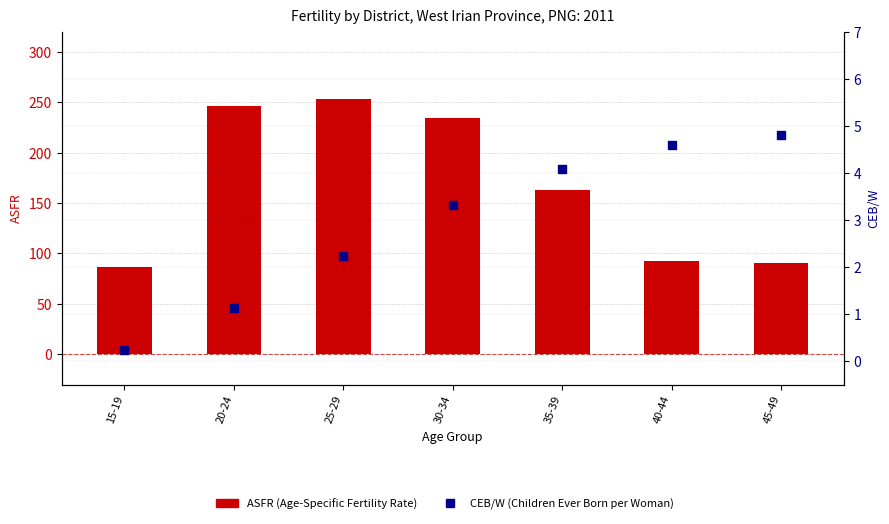

Which series contains the highest Y value?

ASFR